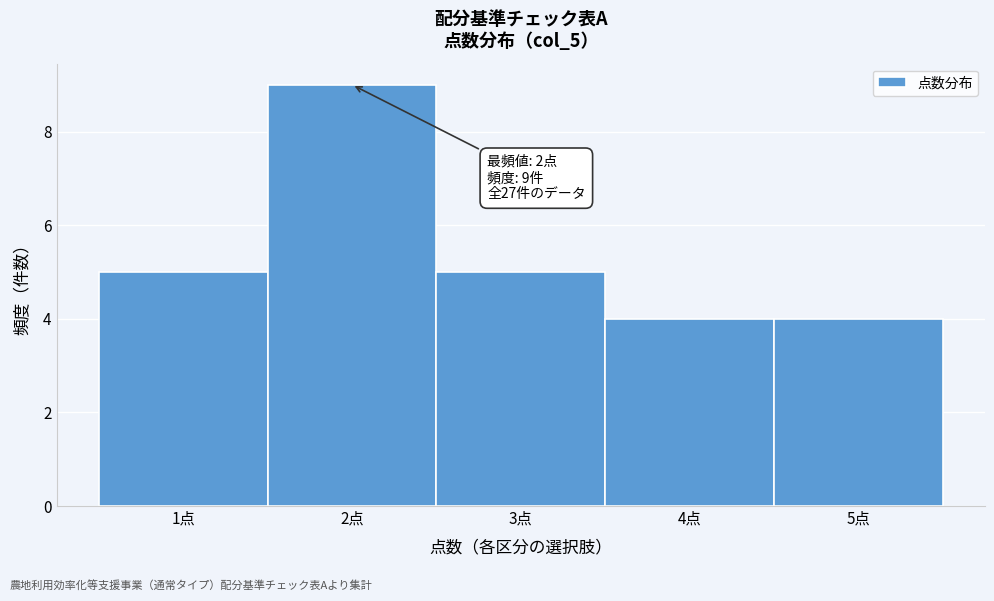

Over which range of the x-axis is the bar tallest?

1.5 to 2.5